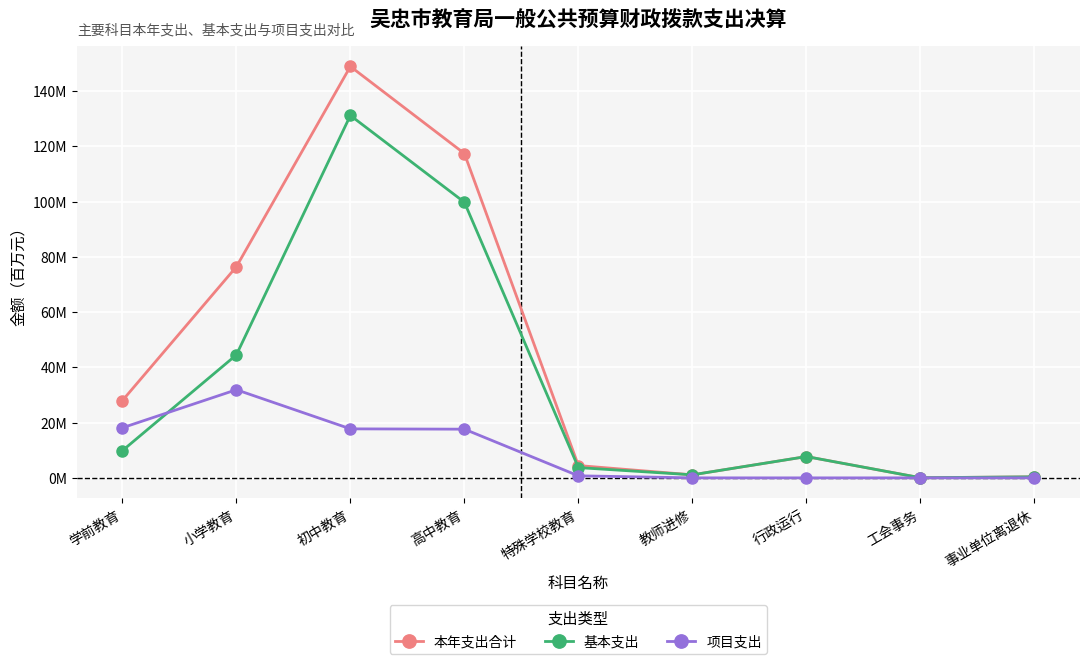

Is this an area chart (filled region under the line)?

No